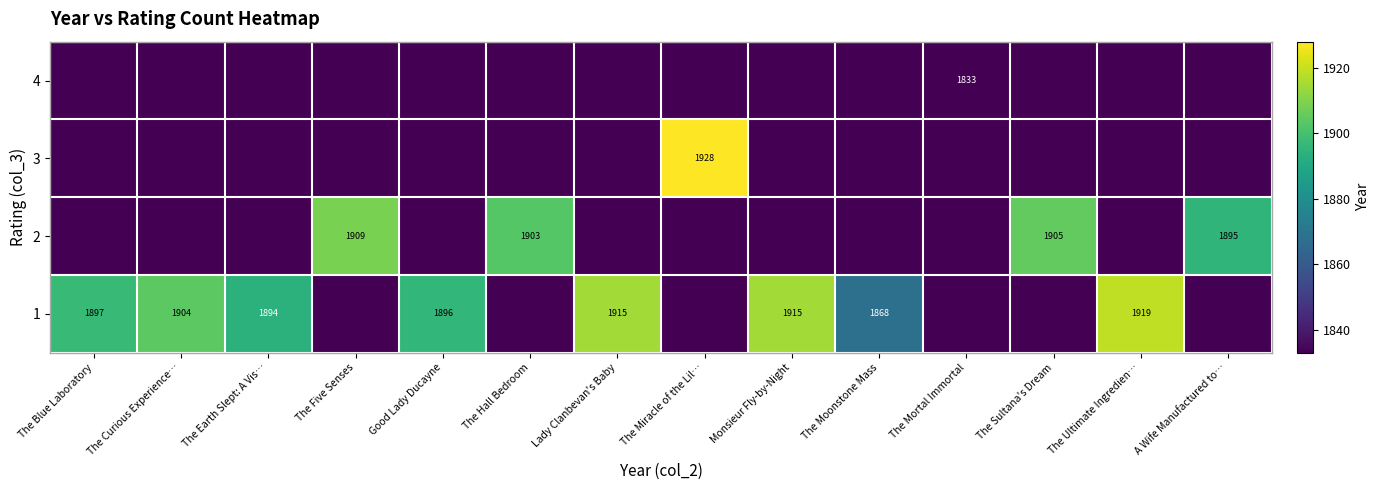

Between The Miracle of the Lil… and The Blue Laboratory, which is larger?

The Miracle of the Lil…